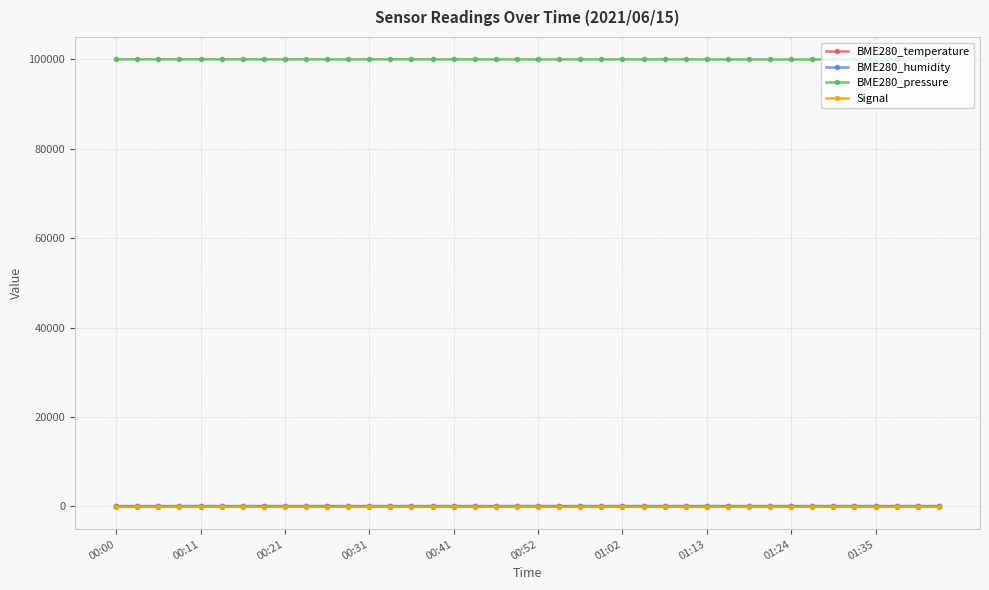

What is the highest value of the BME280_humidity series?

68.2